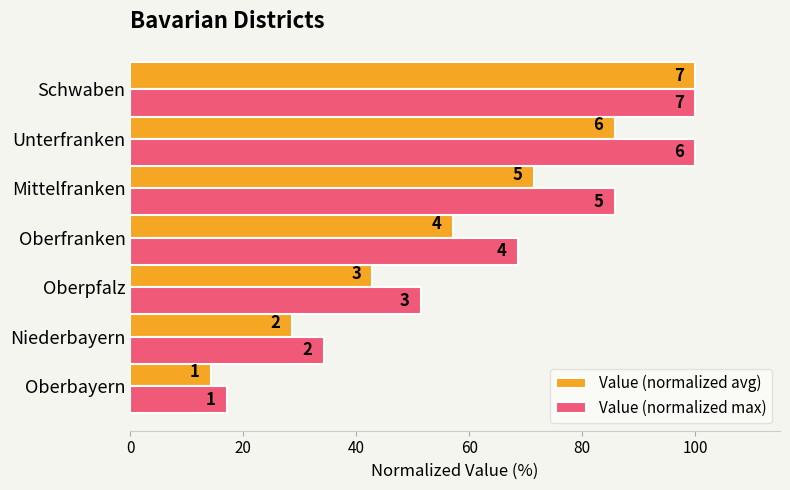

What is the highest value of the Value (normalized avg) series?

100.0